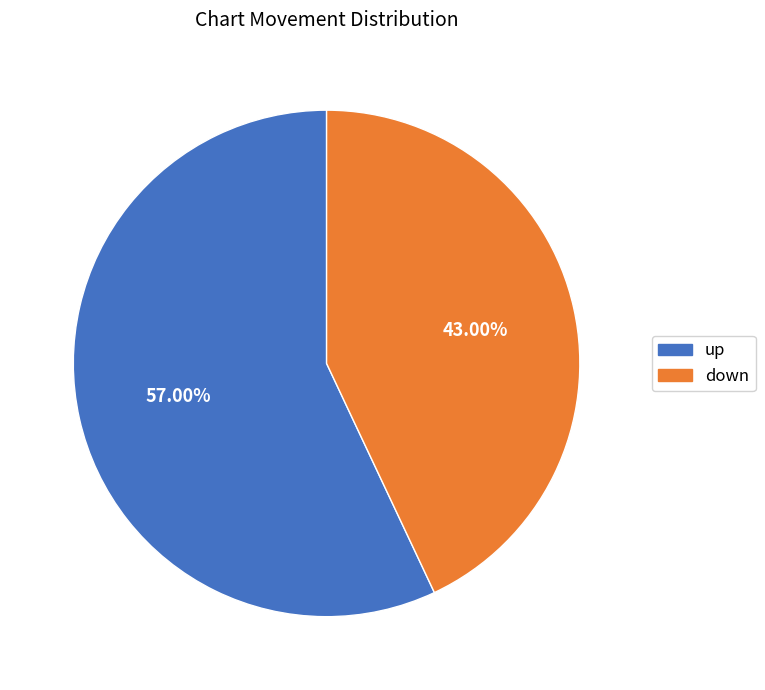

The up slice represents 48% of the pie. True or false?

False